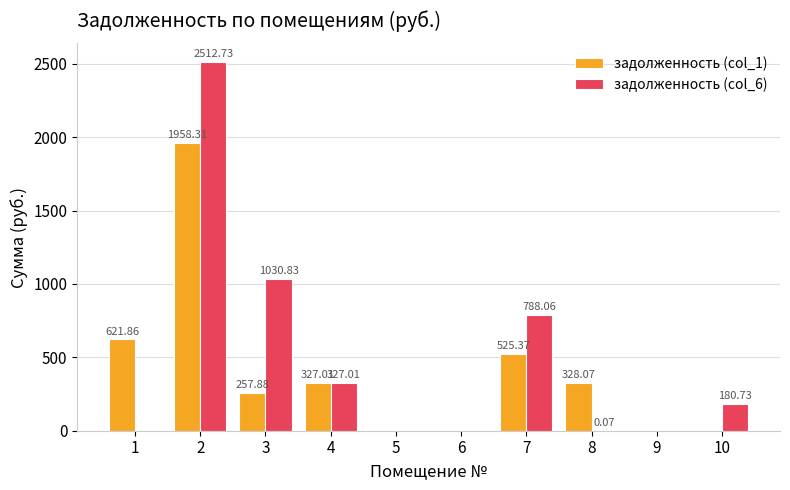

What is the sum of the задолженность (col_6) values at 2 and 3?

3543.6